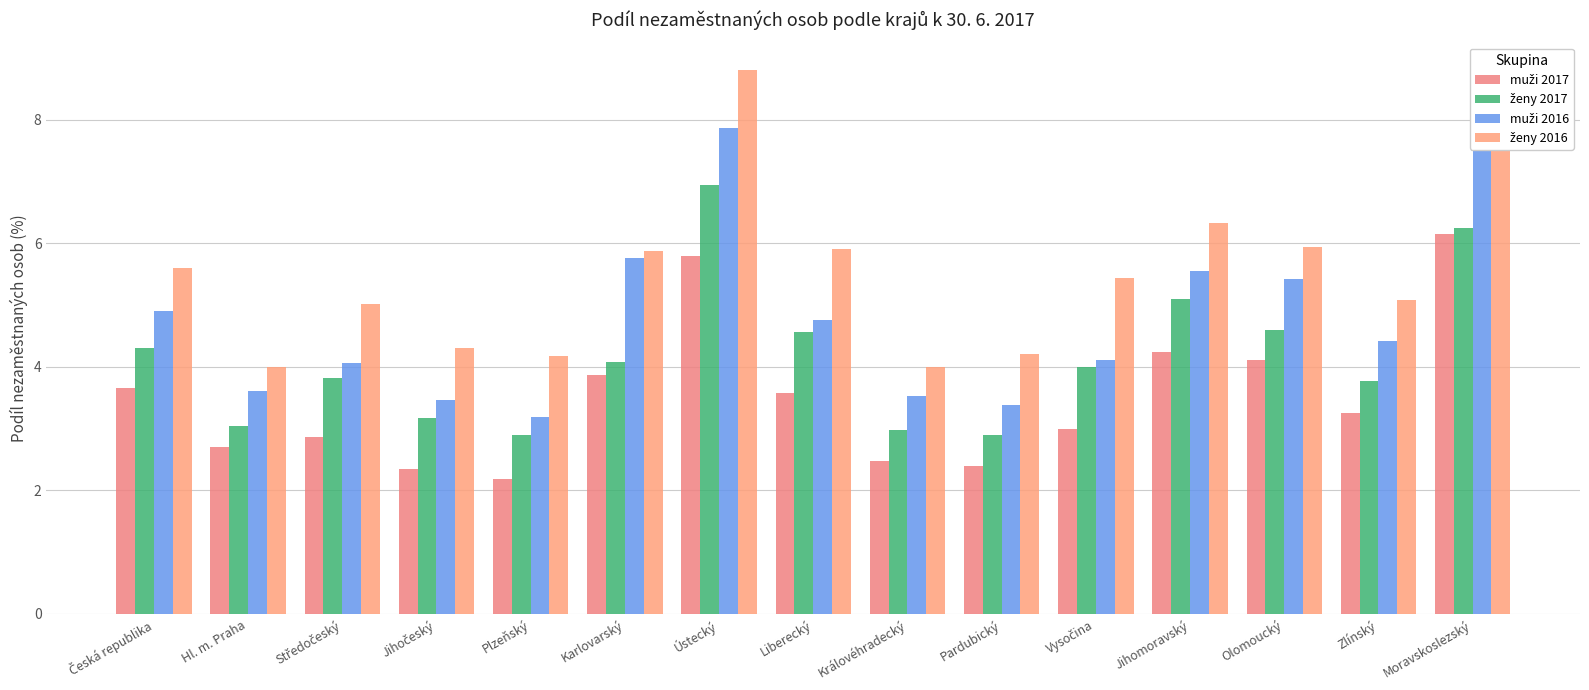

Which category has the highest value across all series?

Ústecký